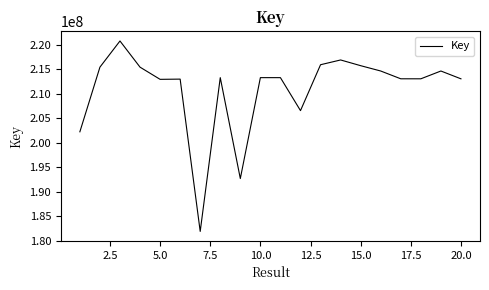

What is the difference between the maximum and minimum values?

38875435